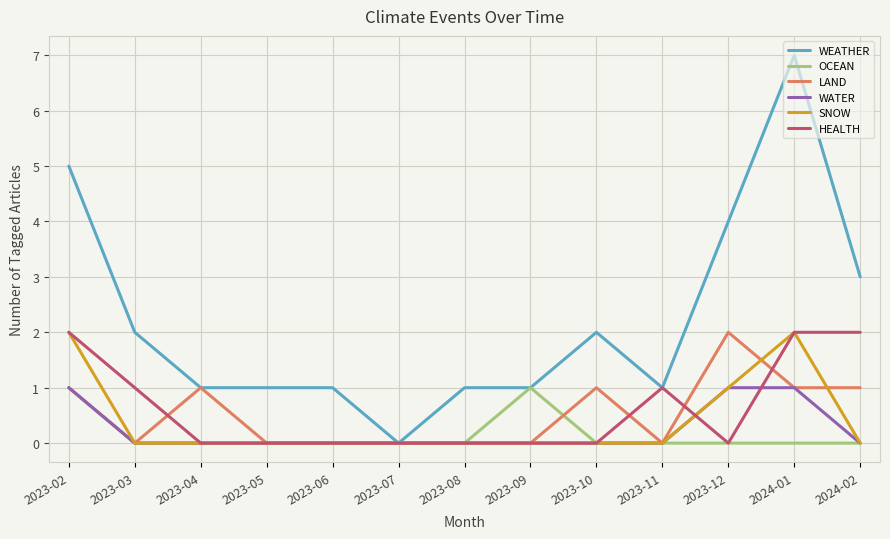

What is the sum of all HEALTH values?

8